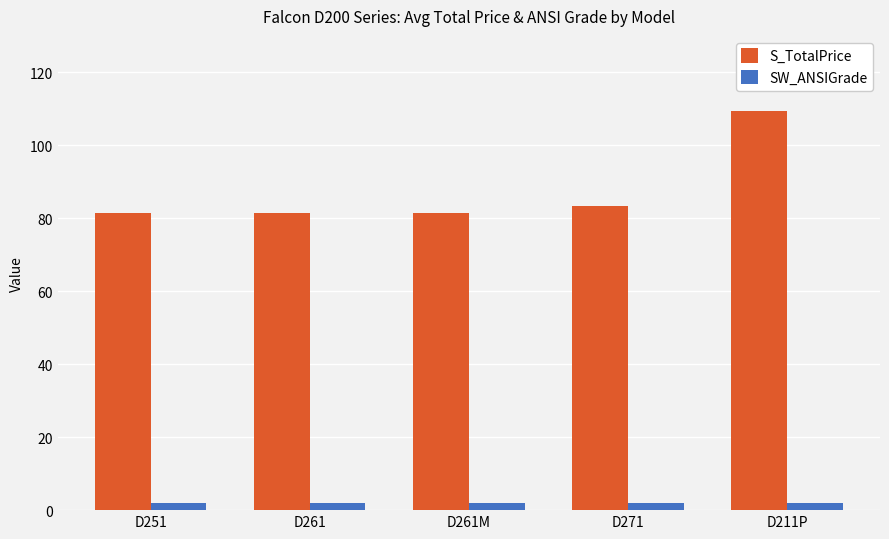

Reading left to right, extract all data points from this chart.

S_TotalPrice: 81.5	81.5	81.5	83.5	109.5
SW_ANSIGrade: 2.0	2.0	2.0	2.0	2.0